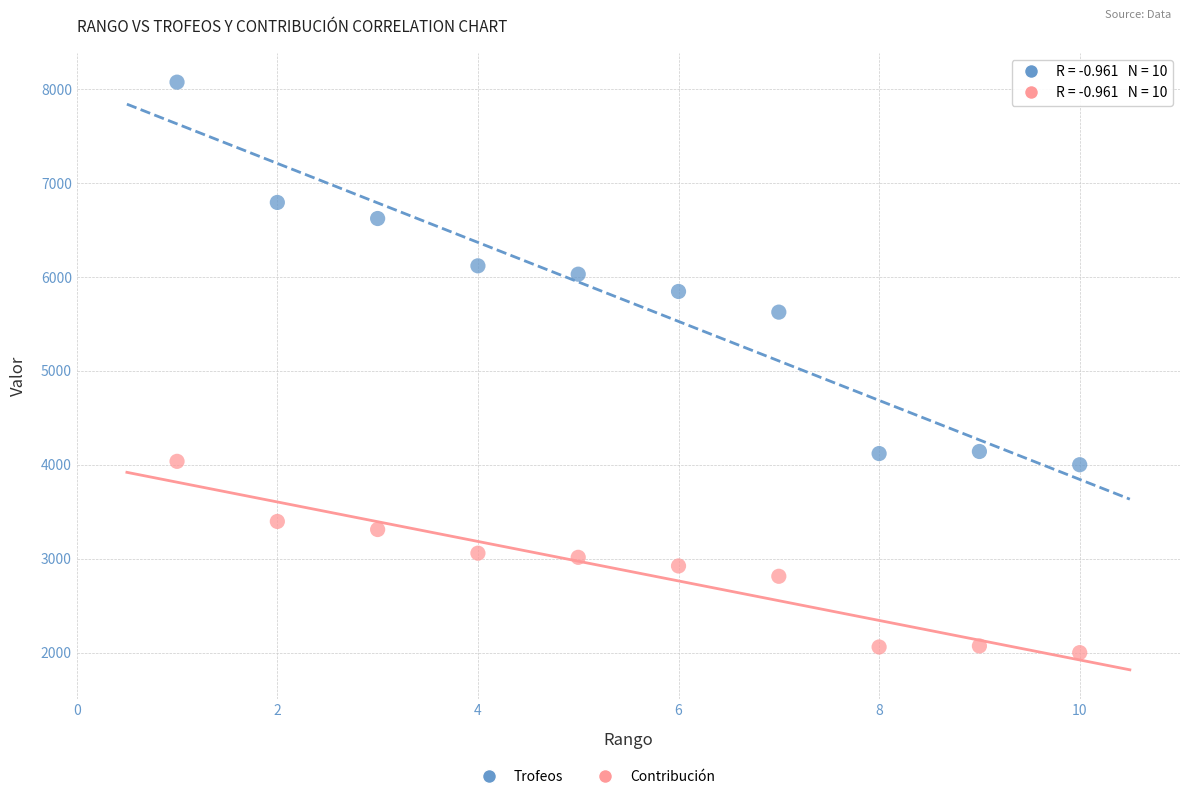

Across all data points, what is the range of Y values (max minus min)?

6075